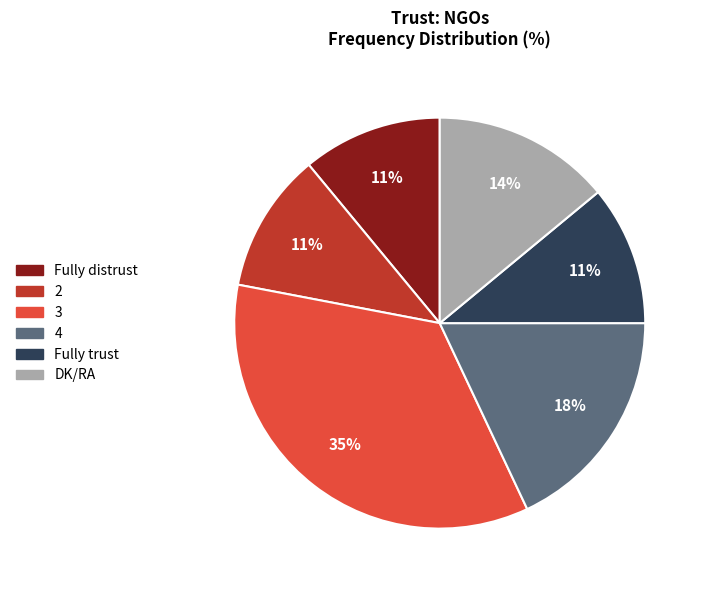

Between DK/RA and 2, which is larger?

DK/RA